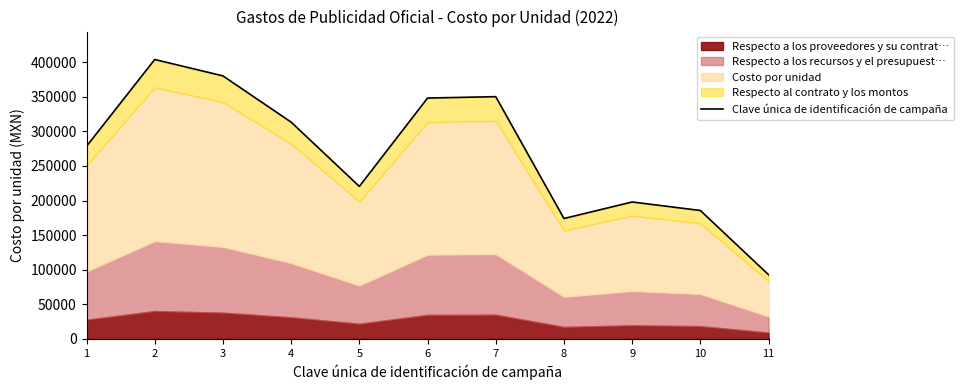

At which category does the chart reach its minimum across all series?

11